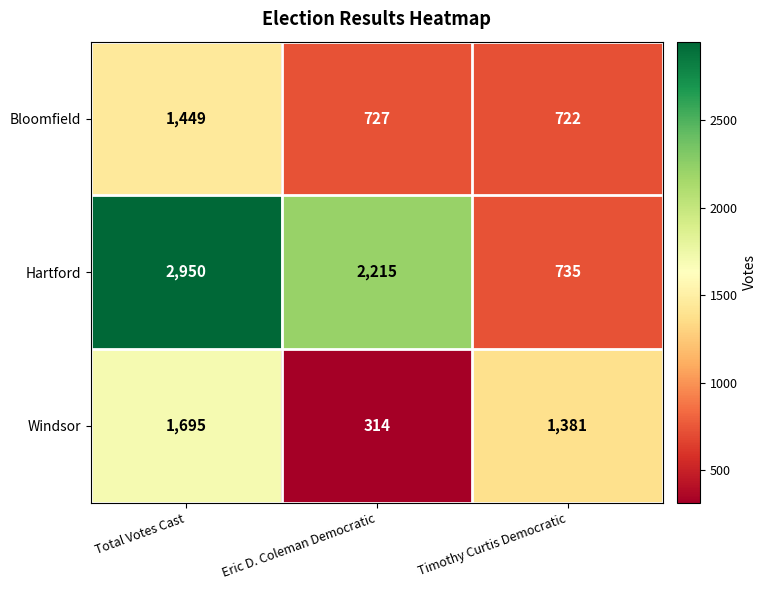

List the series in order of their peak value, lowest first.

Bloomfield, Windsor, Hartford